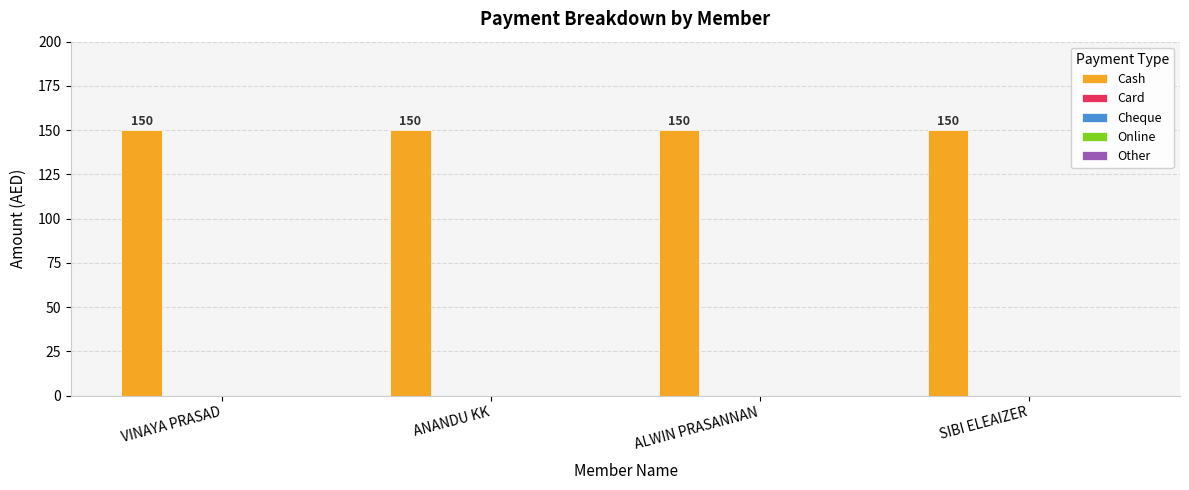

Which category has the highest value in the Card series?

VINAYA PRASAD